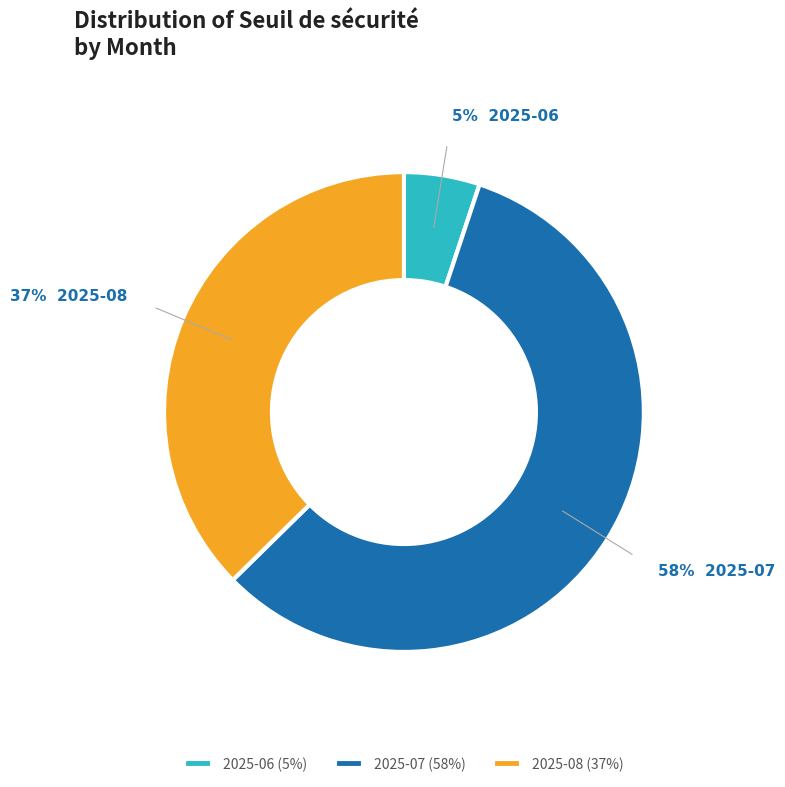

Is there any slice that represents more than half of the pie?

Yes